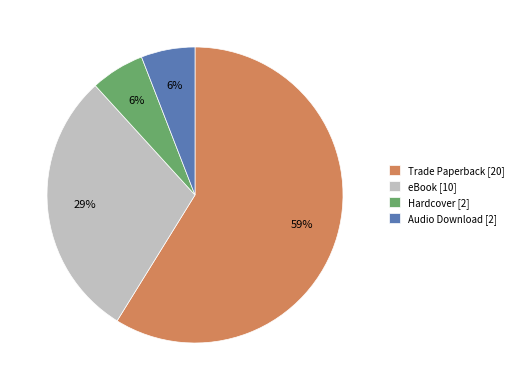

To the nearest percent, what percentage of the pie is Audio Download?

6%